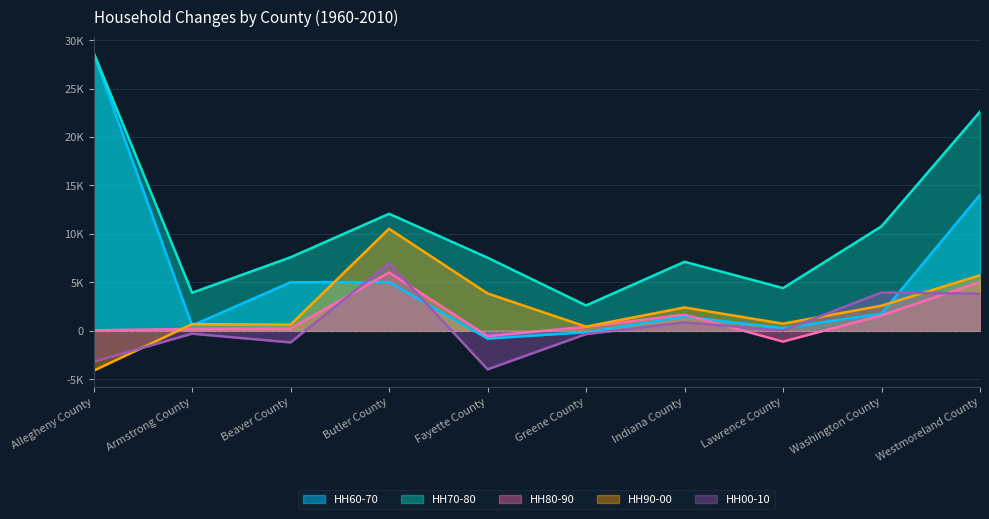

At which category is the sum across all series the highest?

Westmoreland County